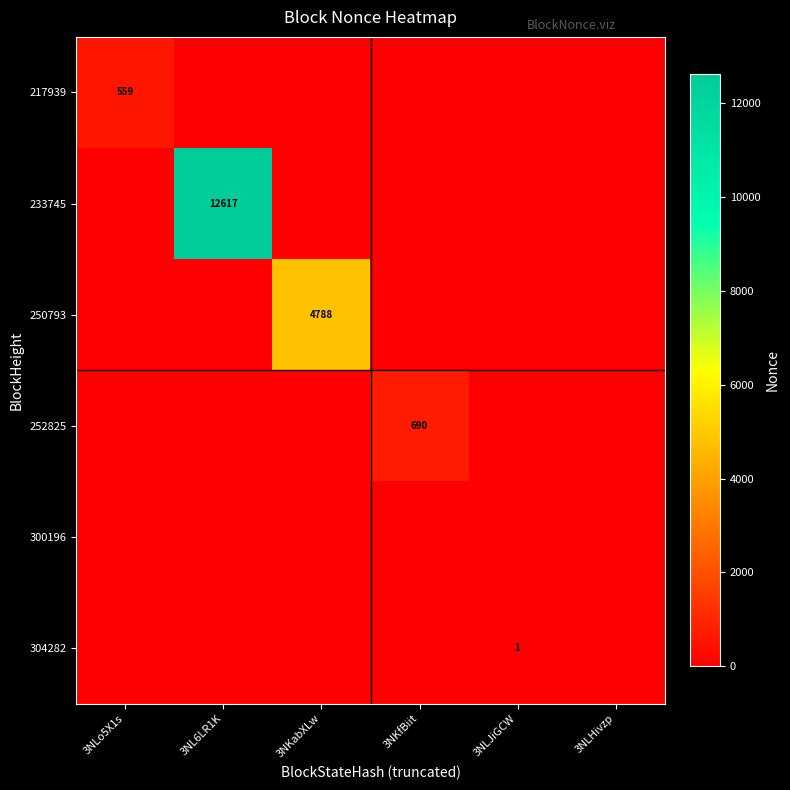

Where is 233745 nearest to the value 6308?

3NLo5X1s